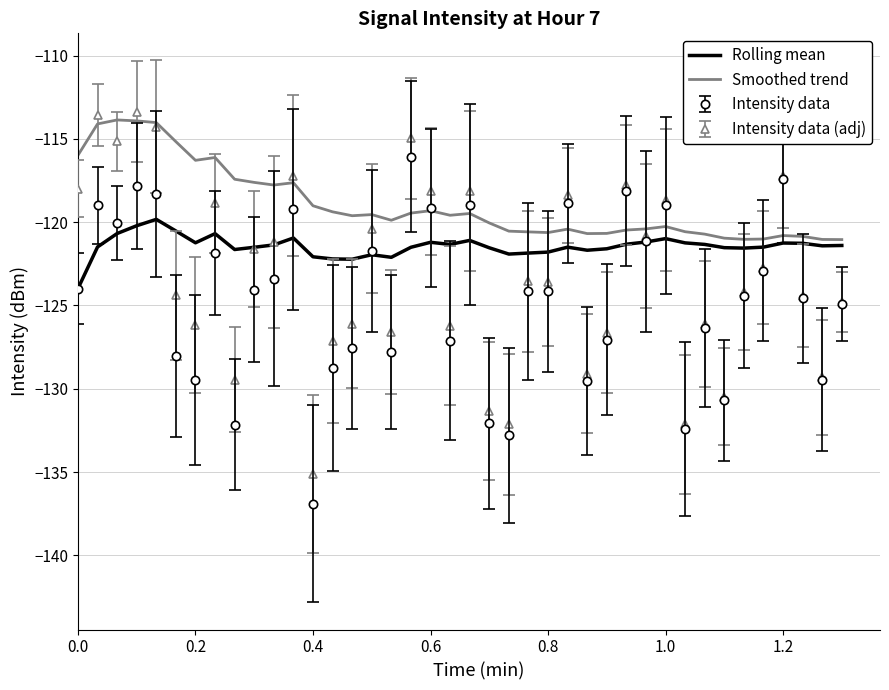

What is the minimum value shown in the chart?

-136.9